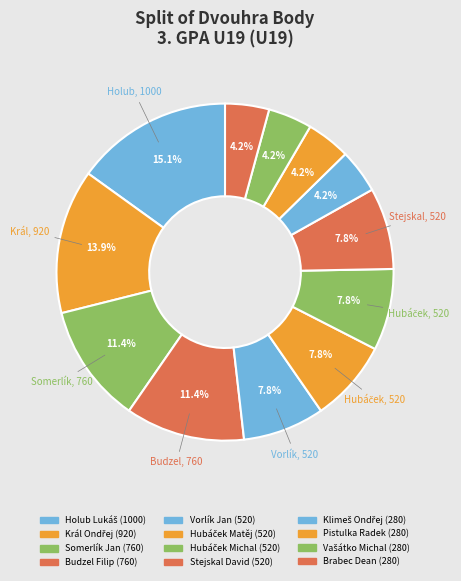

How many slices are in this pie chart?

12